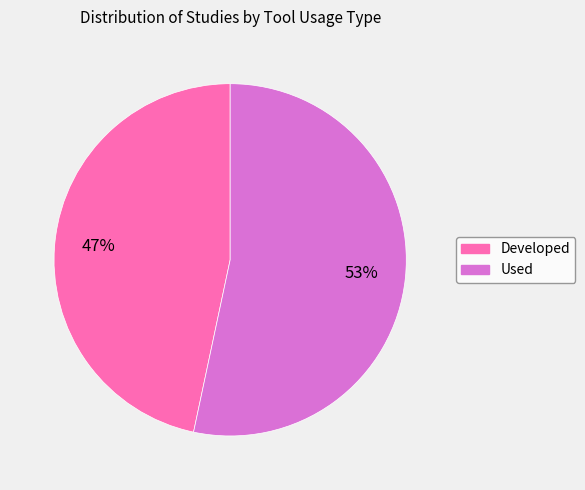

Which slice is the smallest?

Developed